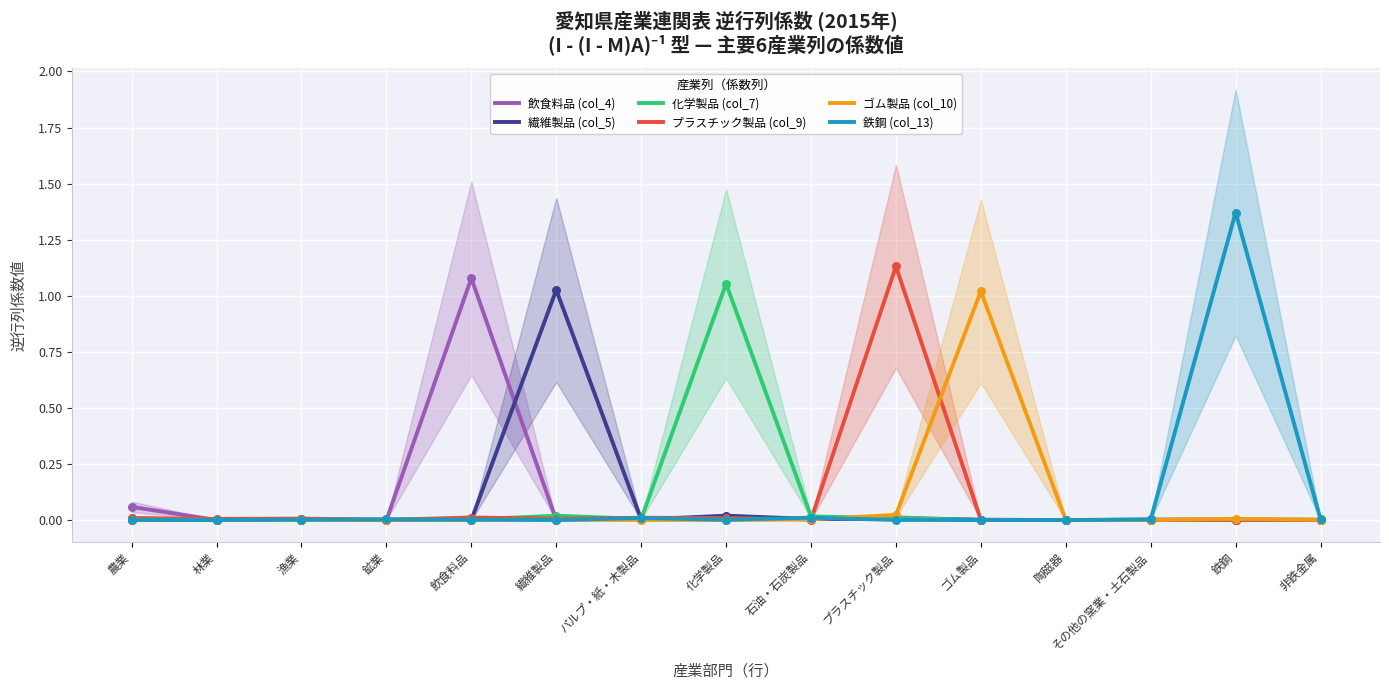

Is the value of ゴム製品 (col_10) at 鉄鋼 greater than the value of 繊維製品 (col_5) at 化学製品?

No